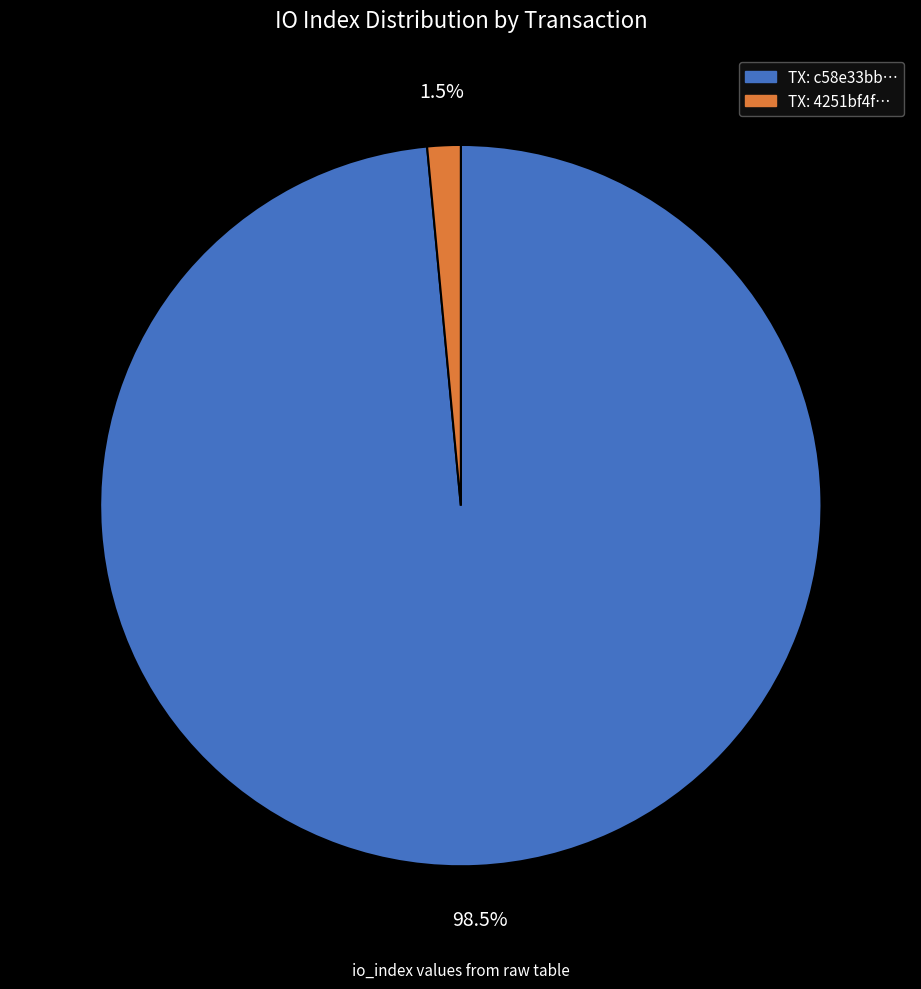

To the nearest percent, what is the difference between the largest and smallest slice percentages?

97%